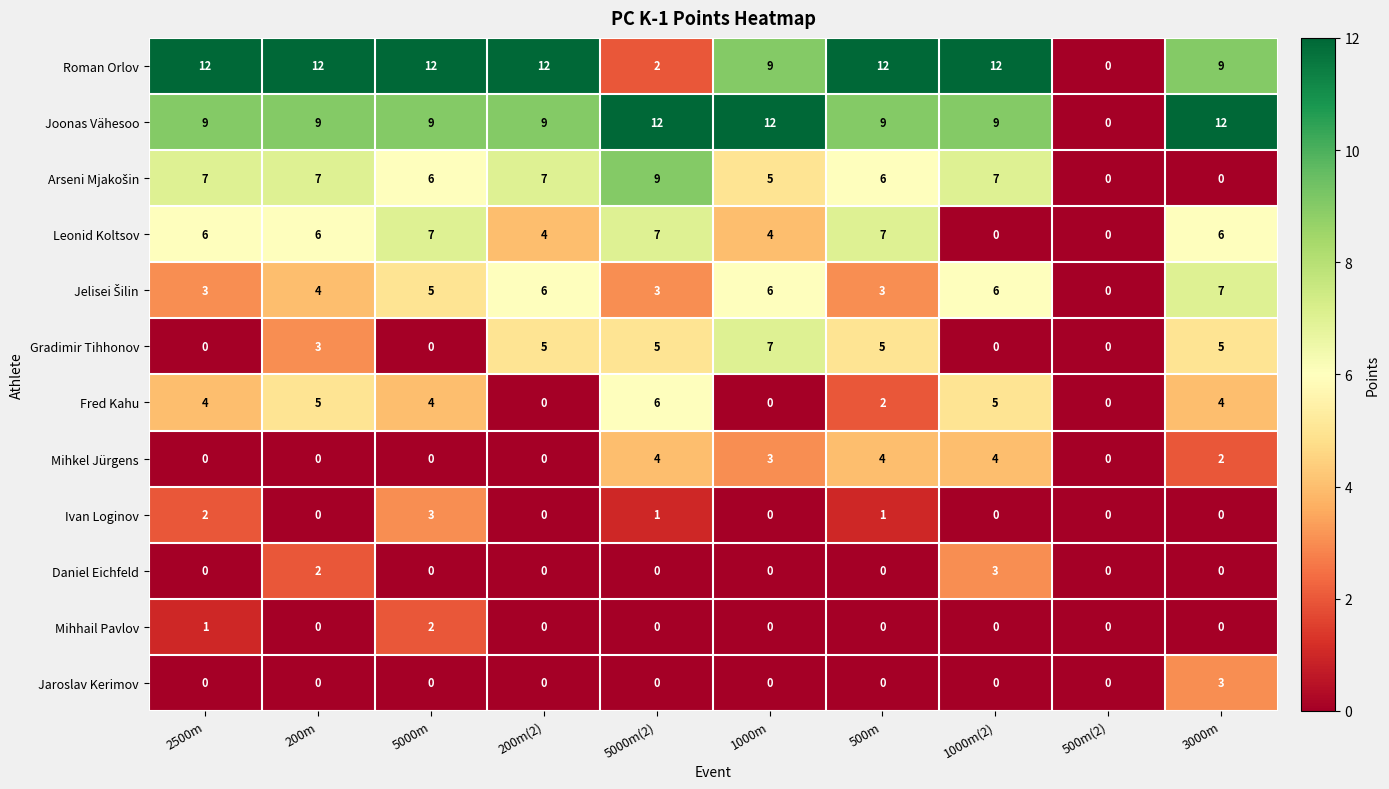

What is the approximate value of Fred Kahu at 5000m?

4